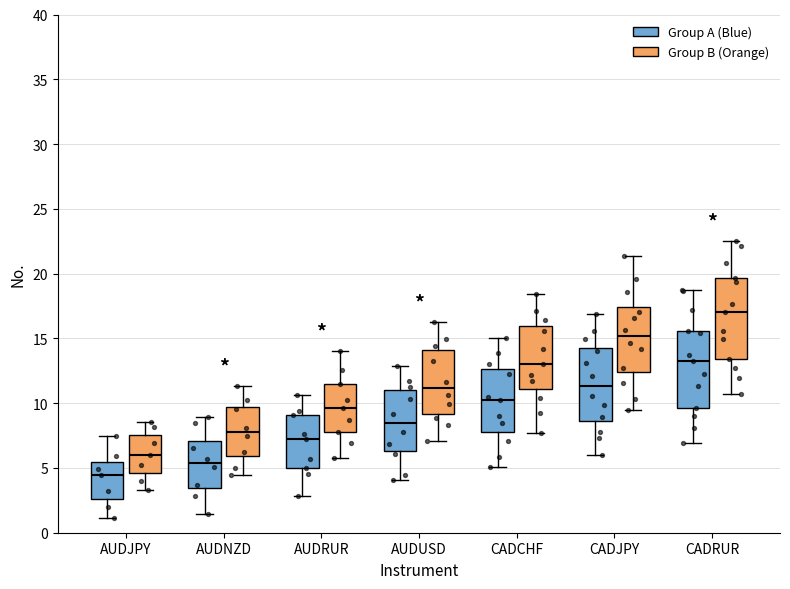

Which box has the highest median line?

CADRUR (Group B (Orange))